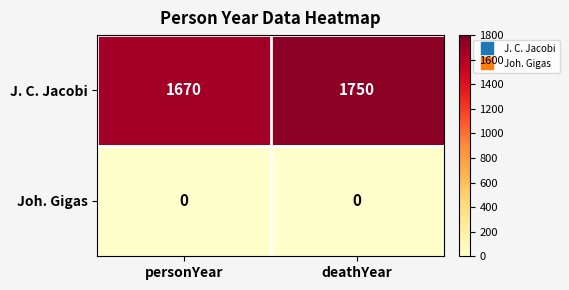

At which category is the sum across all series the highest?

deathYear